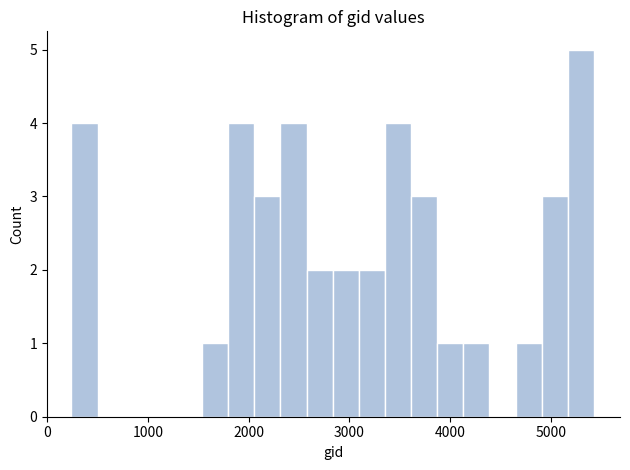

Around what value on the x-axis is the tallest bar? Give the approximate position of its centre, as read against the axis.

5300